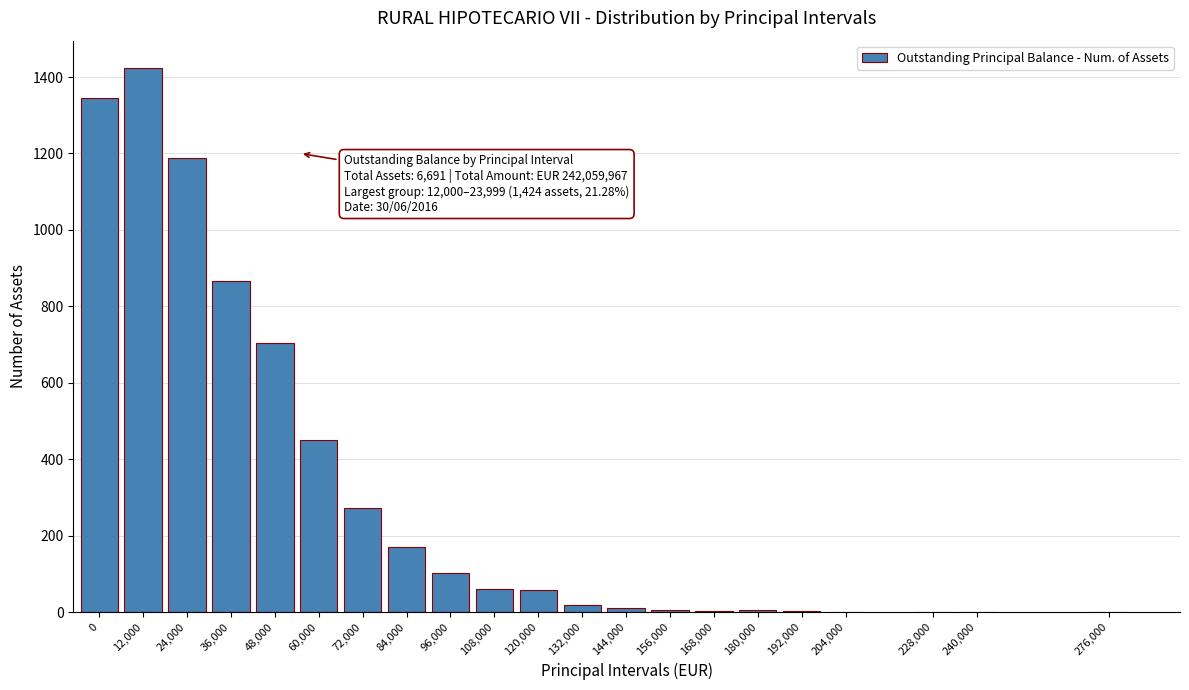

Which category has the highest value across all series?

12,000